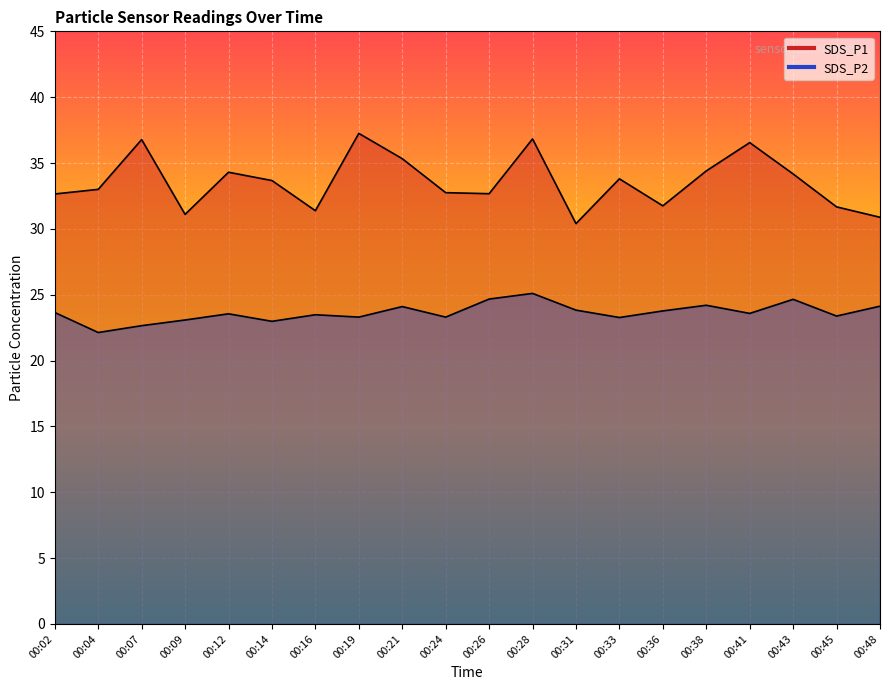

Rank the categories by SDS_P1 value from highest to lowest.

00:19, 00:28, 00:07, 00:41, 00:21, 00:38, 00:12, 00:43, 00:33, 00:14, 00:04, 00:24, 00:26, 00:02, 00:36, 00:45, 00:16, 00:09, 00:48, 00:31